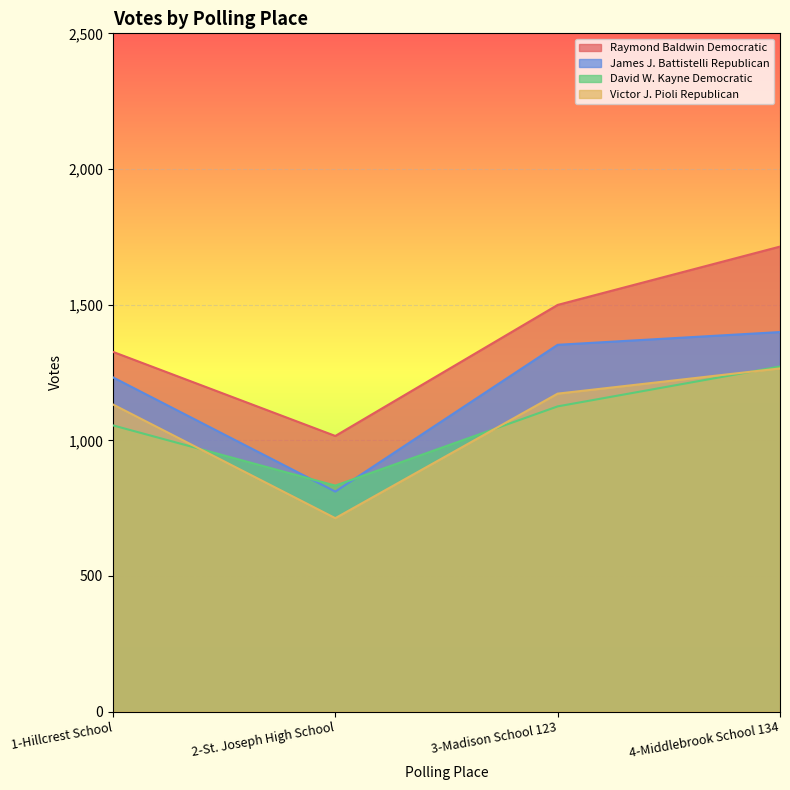

At 1-Hillcrest School, list the series in order from largest to smallest.

Raymond Baldwin Democratic, James J. Battistelli Republican, Victor J. Pioli Republican, David W. Kayne Democratic